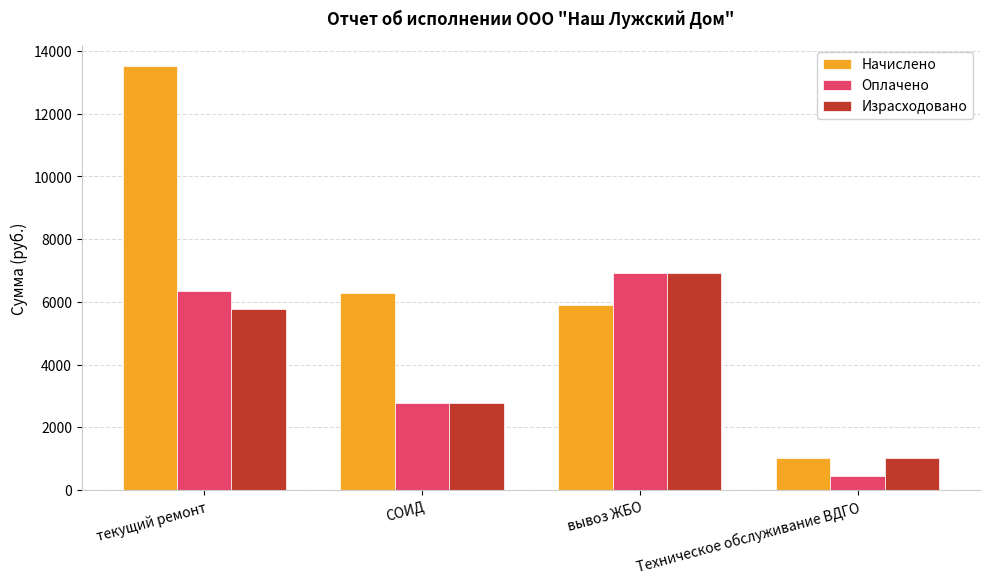

What is the difference between the maximum and minimum values in the Израсходовано series?

5917.0